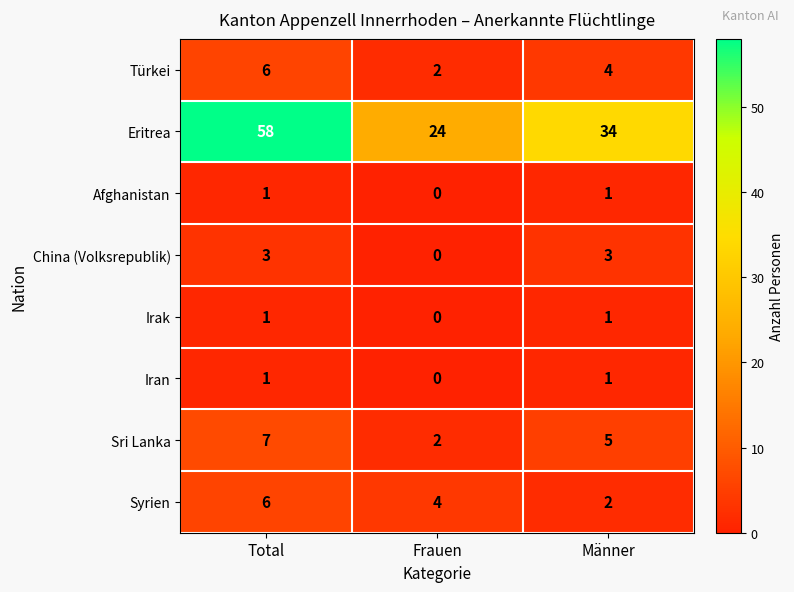

What is the difference between the maximum and minimum values in the Sri Lanka series?

5